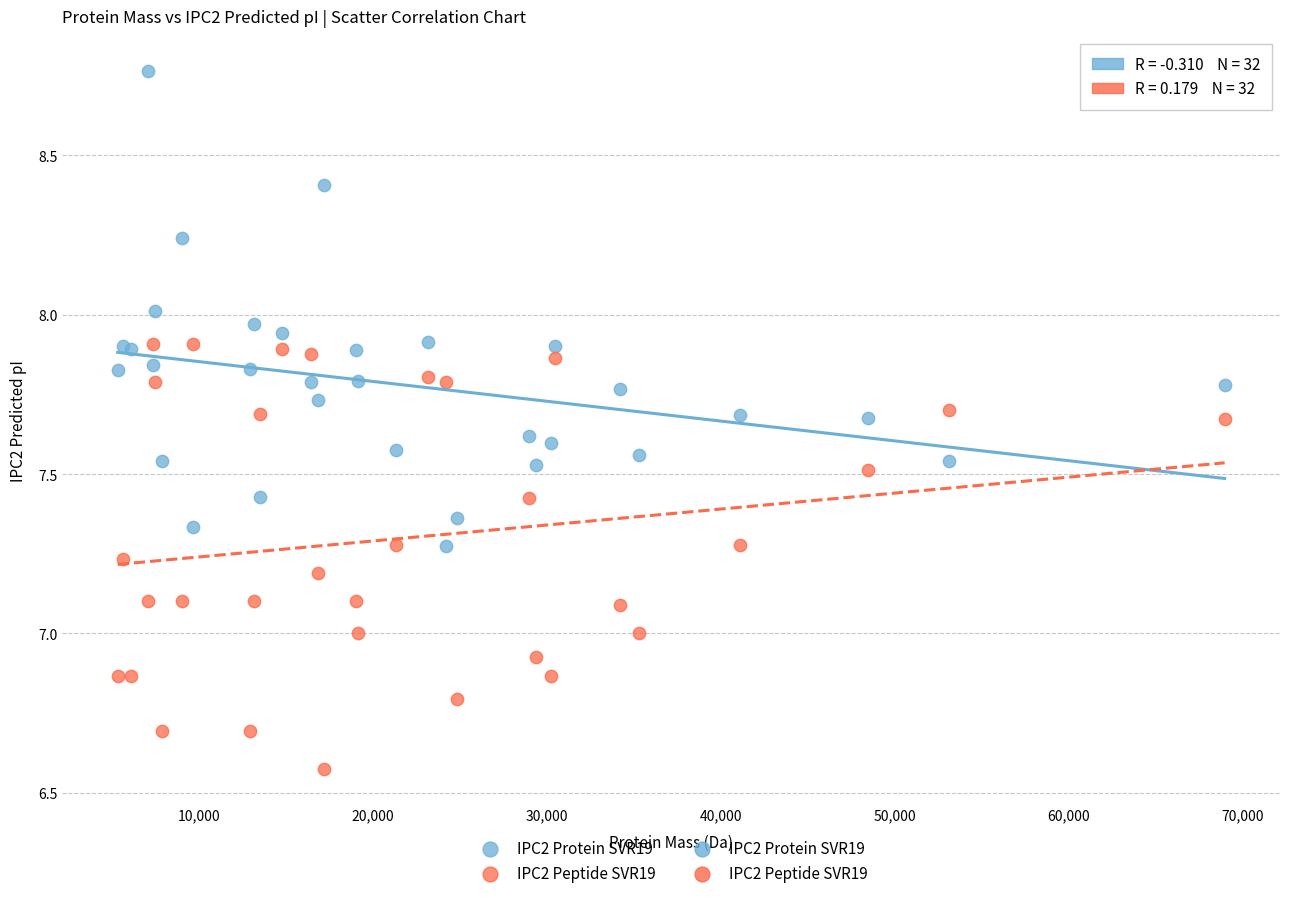

Which series reaches the maximum Y coordinate?

IPC2 Protein SVR19